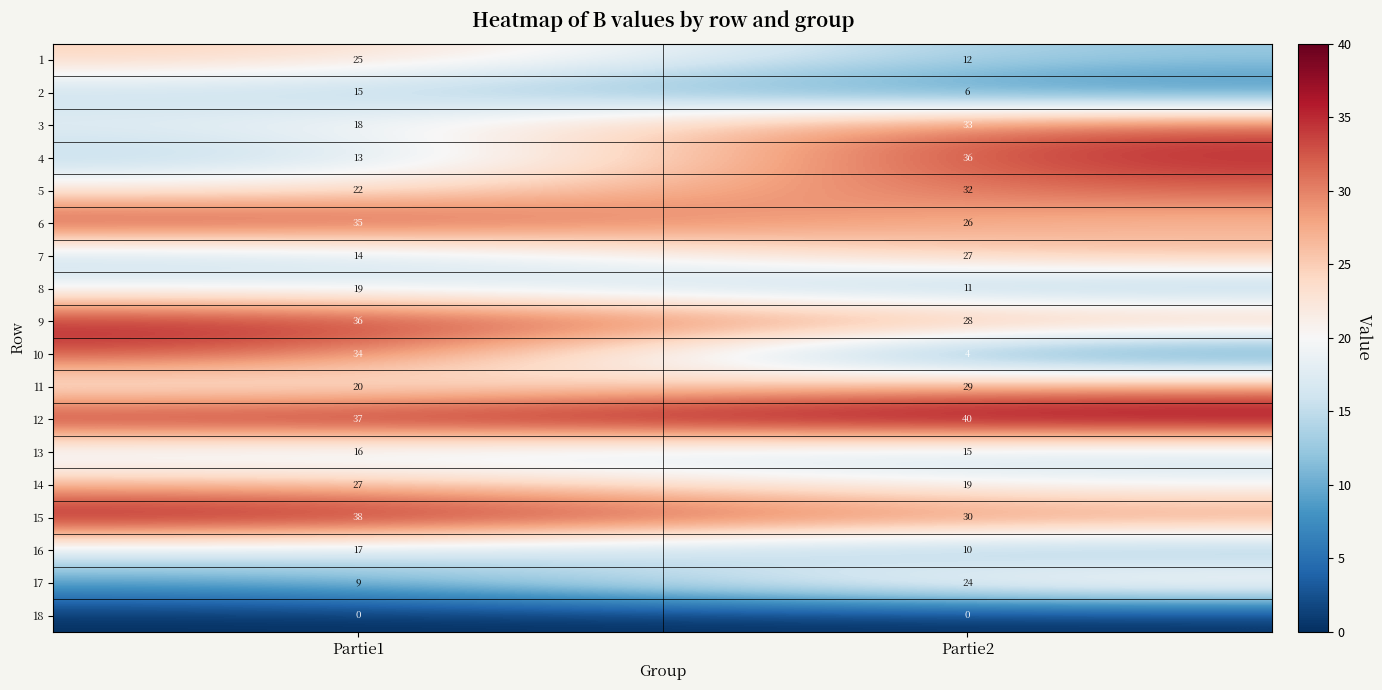

Rank the categories by 12 value from highest to lowest.

Partie2, Partie1